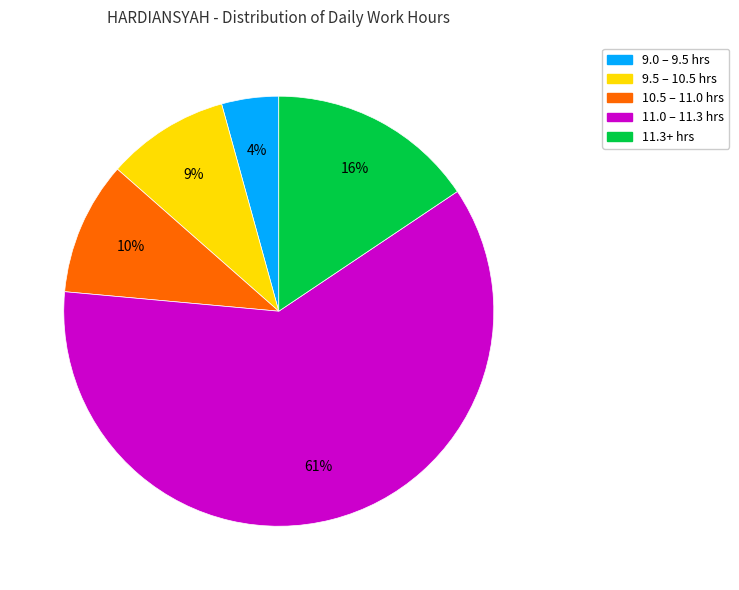

To the nearest percent, what is the average slice percentage?

20%